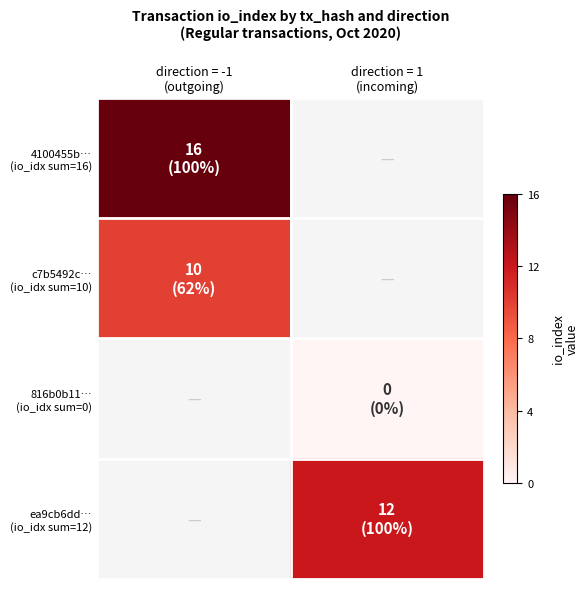

At how many categories does at least one series exceed 9?

2